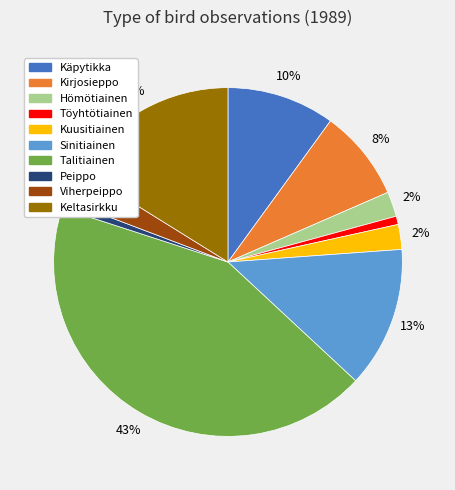

What percentage is the Keltasirkku slice, to the nearest percent?

16%